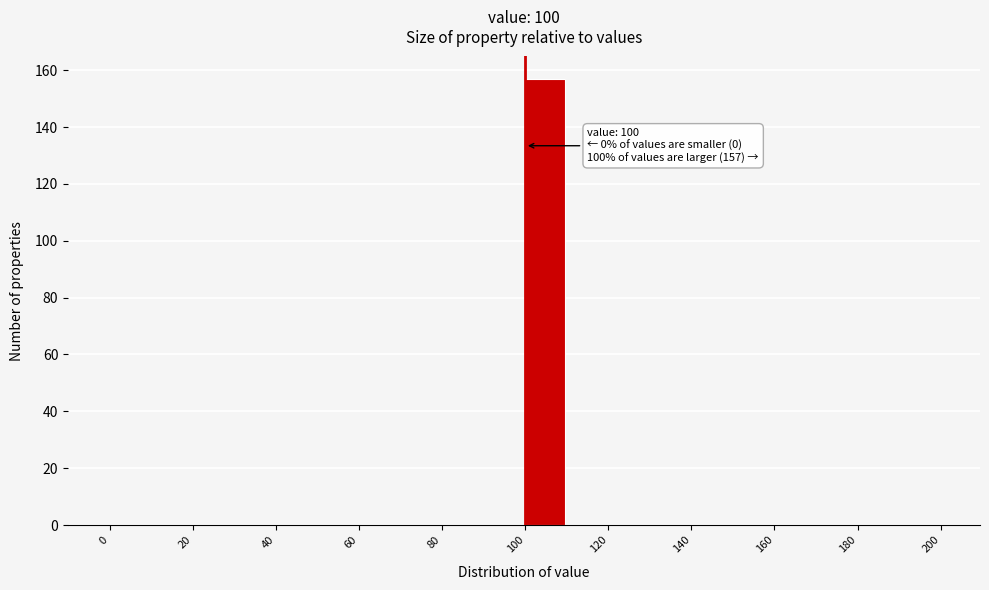

Over which range of the x-axis is the bar tallest?

100 to 110